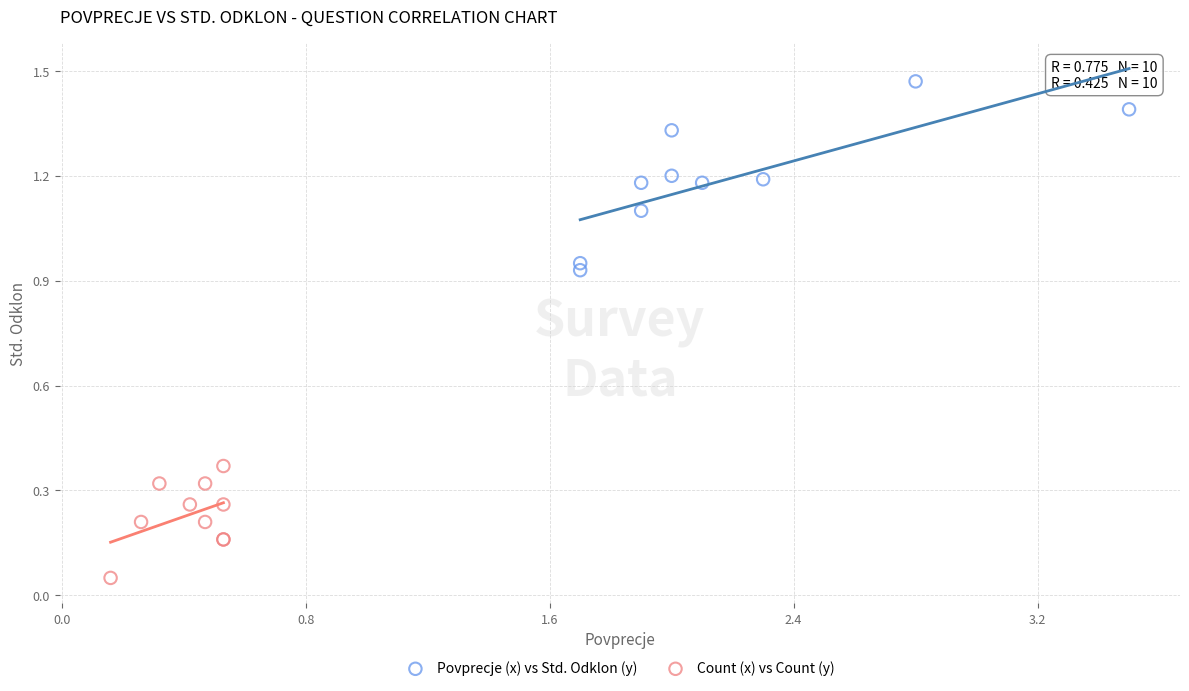

Which series has the largest Y range (max minus min)?

Povprecje (x) vs Std. Odklon (y)